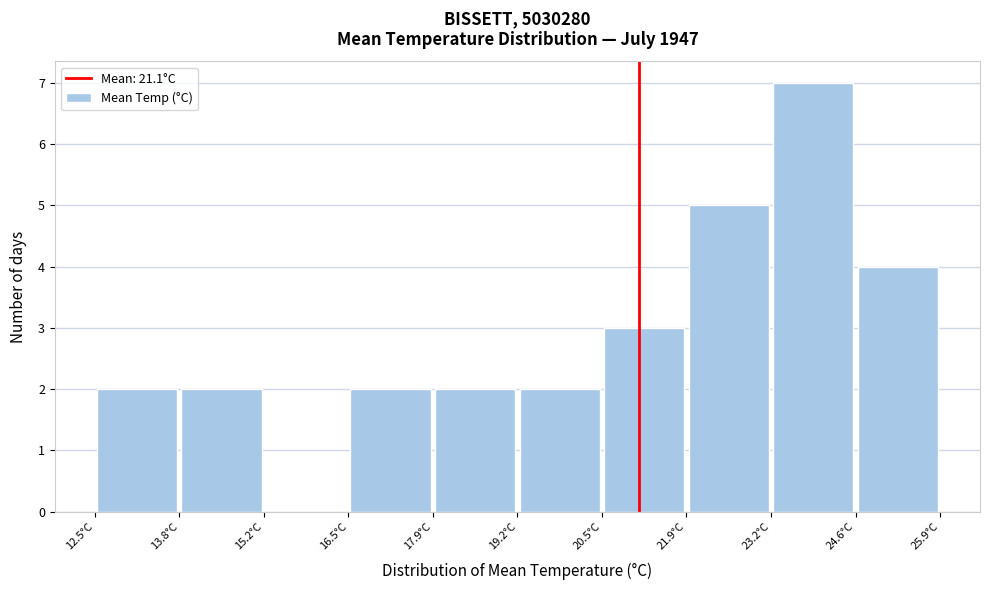

Reading left to right, list every bar in this chart as the range it spans on the x-axis followed by its height. Neither the bar edges nor the heights are printed on the chart, so give them approximately, as read against the axes.

12.50 to 13.84: 2
13.84 to 15.18: 2
15.18 to 16.52: 0
16.52 to 17.86: 2
17.86 to 19.20: 2
19.20 to 20.54: 2
20.54 to 21.88: 3
21.88 to 23.22: 5
23.22 to 24.56: 7
24.56 to 25.90: 4